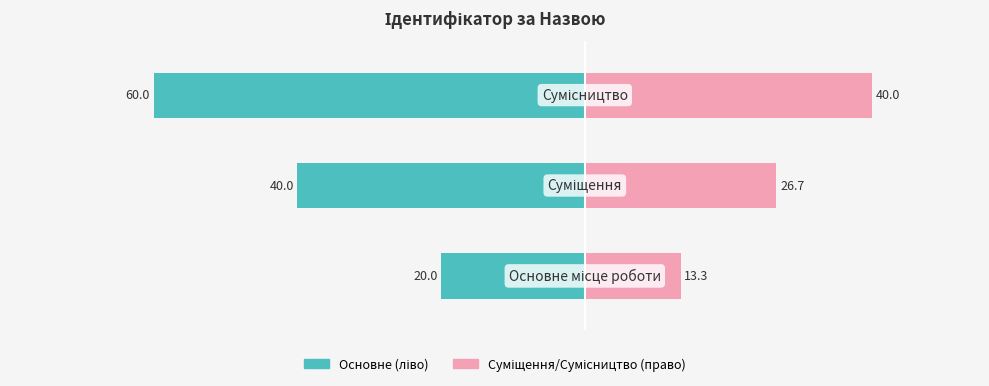

How many bars are there in total?

6